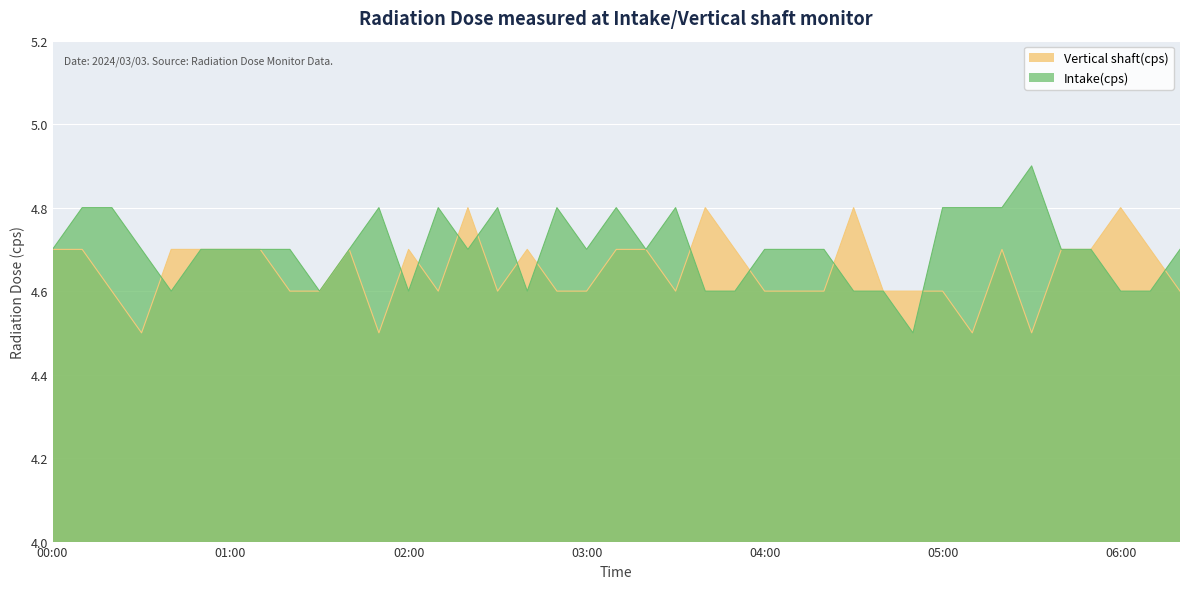

What is the label of the 35th point from the right?

00:40